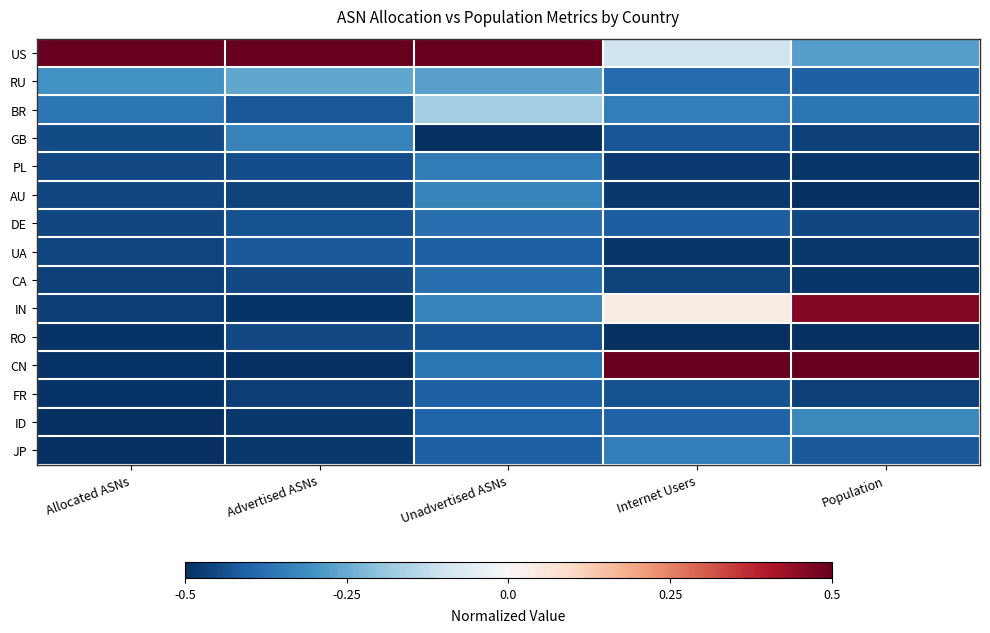

Reading left to right, list all the values displayed in this chart.

US: Allocated ASNs=0.5	Advertised ASNs=0.5	Unadvertised ASNs=0.5	Internet Users=-0.1	Population=-0.3
RU: Allocated ASNs=-0.3	Advertised ASNs=-0.3	Unadvertised ASNs=-0.3	Internet Users=-0.4	Population=-0.4
BR: Allocated ASNs=-0.4	Advertised ASNs=-0.4	Unadvertised ASNs=-0.2	Internet Users=-0.3	Population=-0.4
GB: Allocated ASNs=-0.4	Advertised ASNs=-0.3	Unadvertised ASNs=-0.5	Internet Users=-0.4	Population=-0.5
PL: Allocated ASNs=-0.4	Advertised ASNs=-0.4	Unadvertised ASNs=-0.4	Internet Users=-0.5	Population=-0.5
AU: Allocated ASNs=-0.5	Advertised ASNs=-0.5	Unadvertised ASNs=-0.3	Internet Users=-0.5	Population=-0.5
DE: Allocated ASNs=-0.5	Advertised ASNs=-0.4	Unadvertised ASNs=-0.4	Internet Users=-0.4	Population=-0.5
UA: Allocated ASNs=-0.5	Advertised ASNs=-0.4	Unadvertised ASNs=-0.4	Internet Users=-0.5	Population=-0.5
CA: Allocated ASNs=-0.5	Advertised ASNs=-0.5	Unadvertised ASNs=-0.4	Internet Users=-0.5	Population=-0.5
IN: Allocated ASNs=-0.5	Advertised ASNs=-0.5	Unadvertised ASNs=-0.3	Internet Users=0.0	Population=0.5
RO: Allocated ASNs=-0.5	Advertised ASNs=-0.5	Unadvertised ASNs=-0.4	Internet Users=-0.5	Population=-0.5
CN: Allocated ASNs=-0.5	Advertised ASNs=-0.5	Unadvertised ASNs=-0.4	Internet Users=0.5	Population=0.5
FR: Allocated ASNs=-0.5	Advertised ASNs=-0.5	Unadvertised ASNs=-0.4	Internet Users=-0.4	Population=-0.5
ID: Allocated ASNs=-0.5	Advertised ASNs=-0.5	Unadvertised ASNs=-0.4	Internet Users=-0.4	Population=-0.3
JP: Allocated ASNs=-0.5	Advertised ASNs=-0.5	Unadvertised ASNs=-0.4	Internet Users=-0.3	Population=-0.4